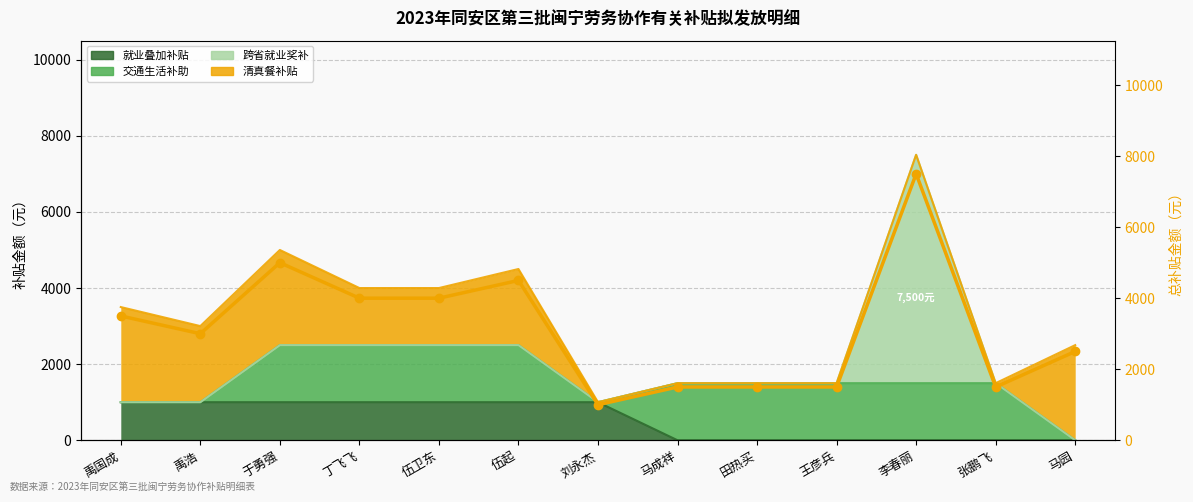

Rank the categories by value from lowest to highest.

刘永杰, 马成祥, 田热买, 王彦兵, 张鹏飞, 马园, 禹浩, 禹国成, 丁飞飞, 伍卫东, 伍起, 于勇强, 李春丽